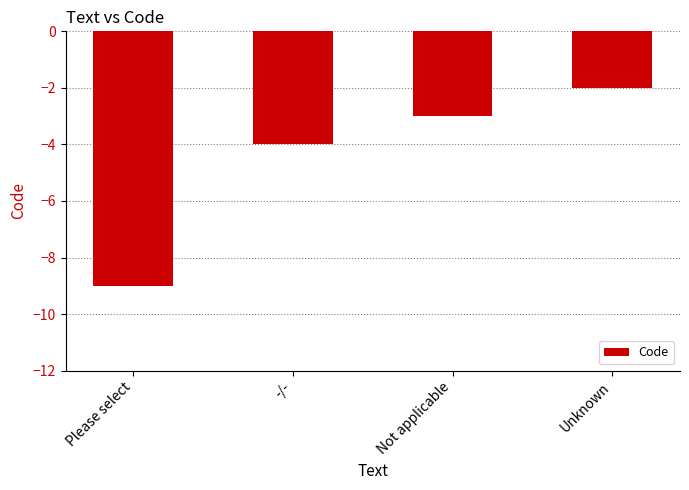

The chart shows a value of -2 at Unknown. True or false?

True